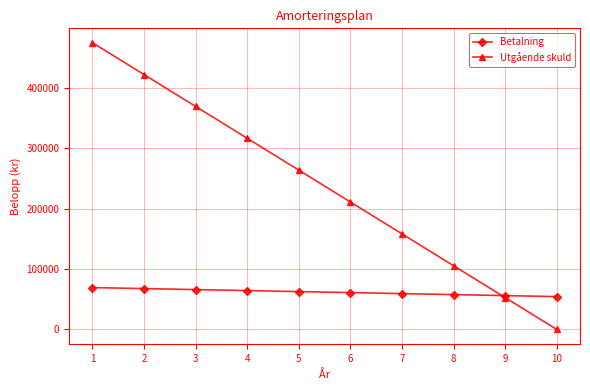

True or false: Betalning has a value of 101281.0 at 1.

False